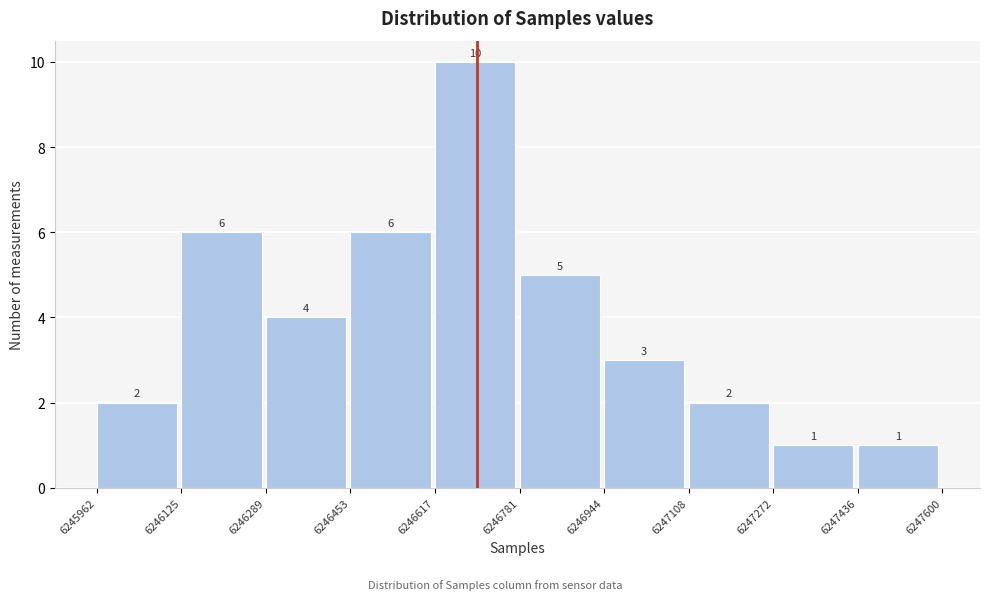

Reading left to right, list every bar in this chart as the range it spans on the x-axis followed by its height.

6245962 to 6246125: 2
6246125 to 6246289: 6
6246289 to 6246453: 4
6246453 to 6246617: 6
6246617 to 6246781: 10
6246781 to 6246944: 5
6246944 to 6247108: 3
6247108 to 6247272: 2
6247272 to 6247436: 1
6247436 to 6247600: 1